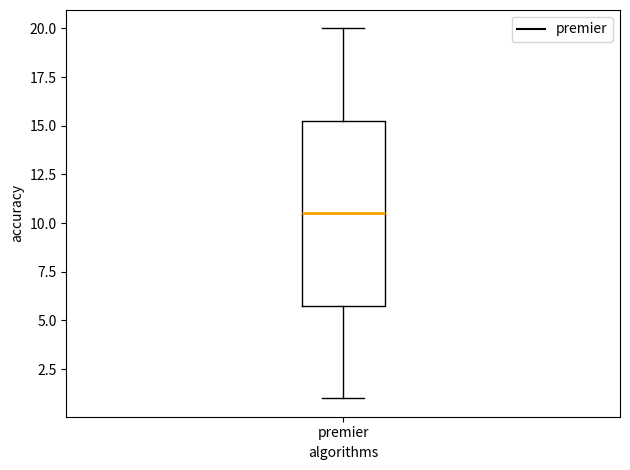

Read this box plot against the y-axis: the position of the median line, the range covered by the box, and the ends of both whiskers. The values are not printed on the chart, so give them approximately, as read against the axis.

median 10.5, box 6.0 to 15.5, whiskers 1.0 to 20.0